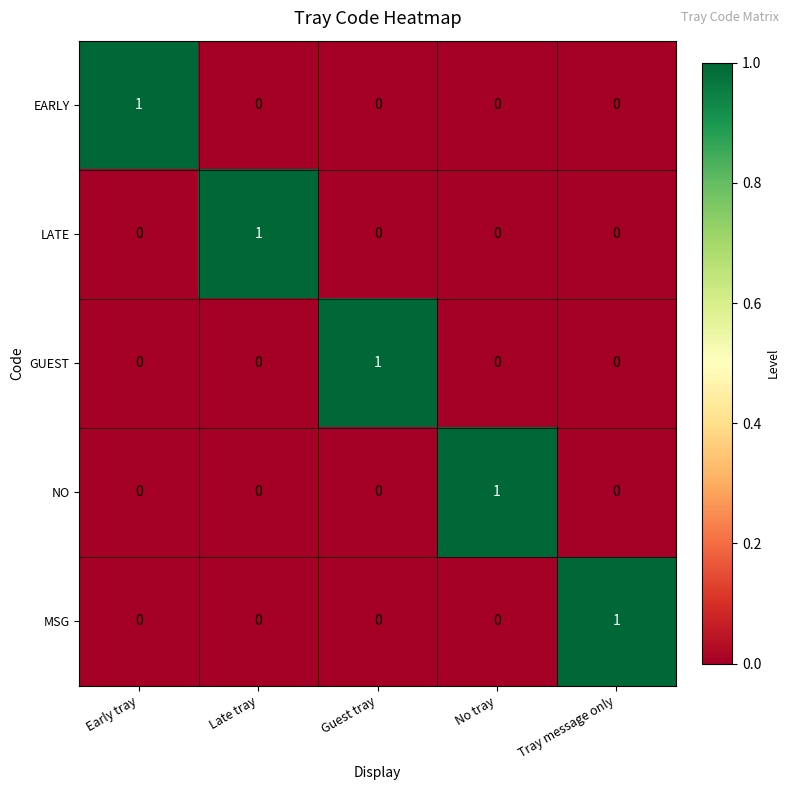

At how many categories does at least one series exceed 0?

5